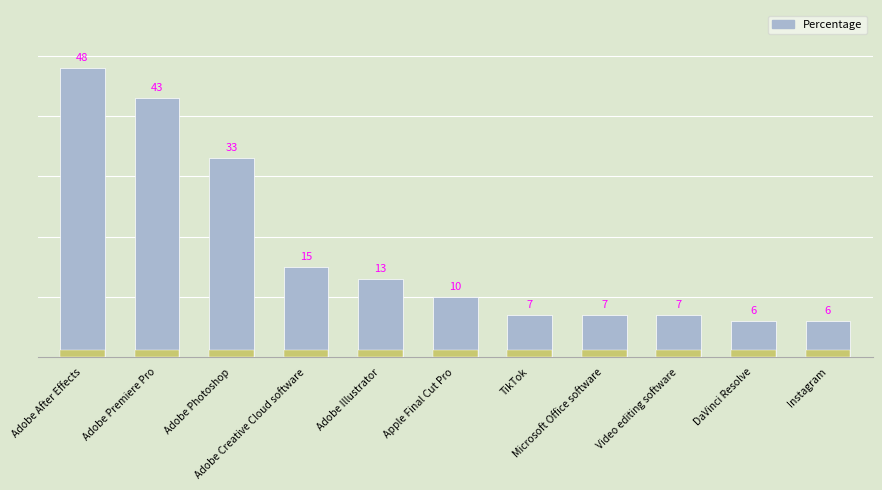

List the labels in order of value, smallest first.

DaVinci Resolve, Instagram, TikTok, Microsoft Office software, Video editing software, Apple Final Cut Pro, Adobe Illustrator, Adobe Creative Cloud software, Adobe Photoshop, Adobe Premiere Pro, Adobe After Effects